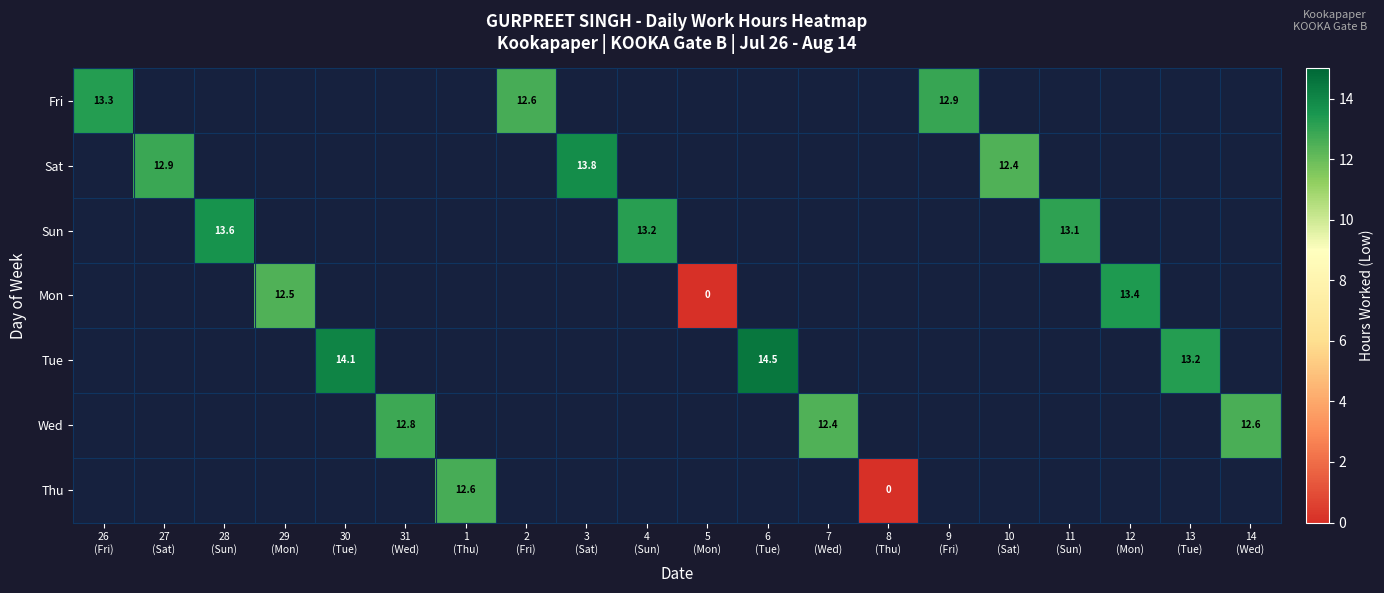

Which category has the lowest value across all series?

5
(Mon)